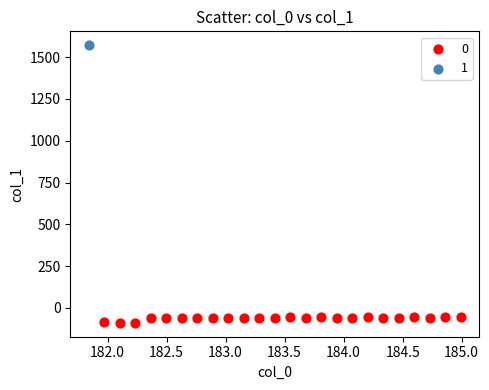

What are all the series names shown in the legend?

0, 1